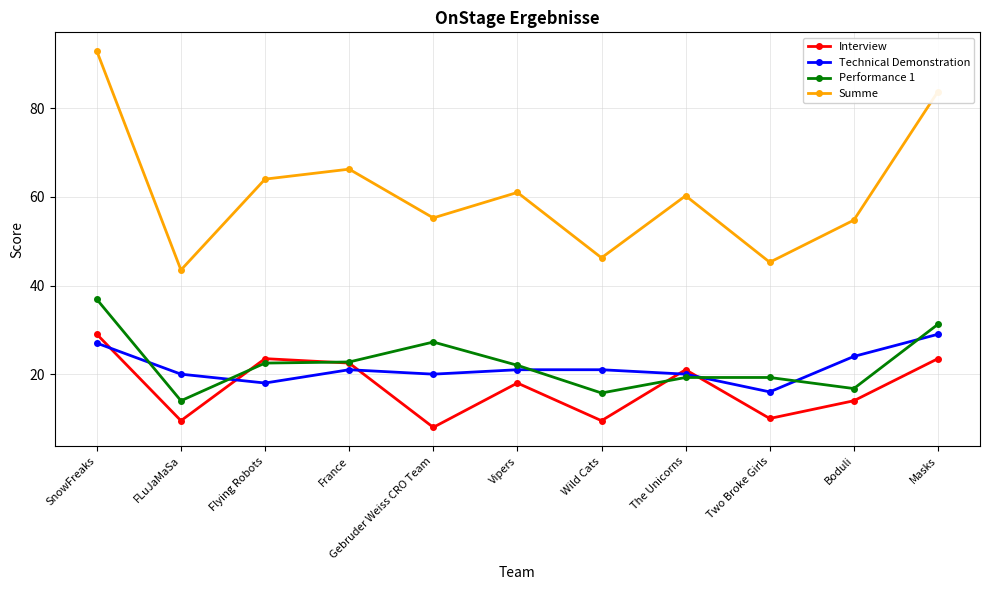

True or false: Summe has more than 1 interior local peaks.

True